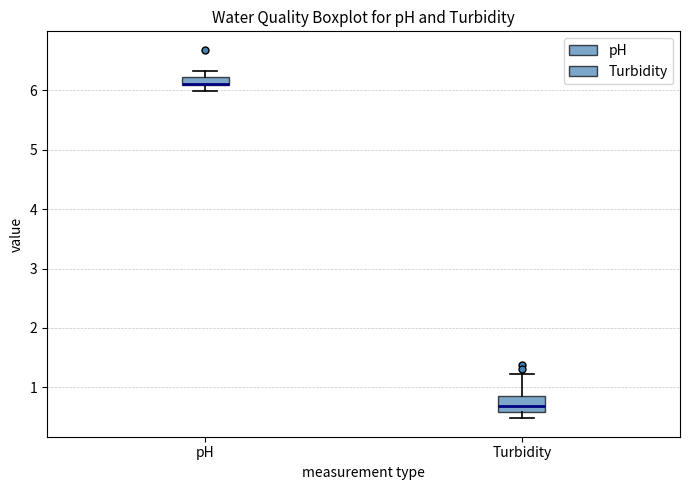

Where is the upper edge of the box for Turbidity on the y-axis? The values are not printed on the chart, so give them approximately, as read against the axis.

0.9